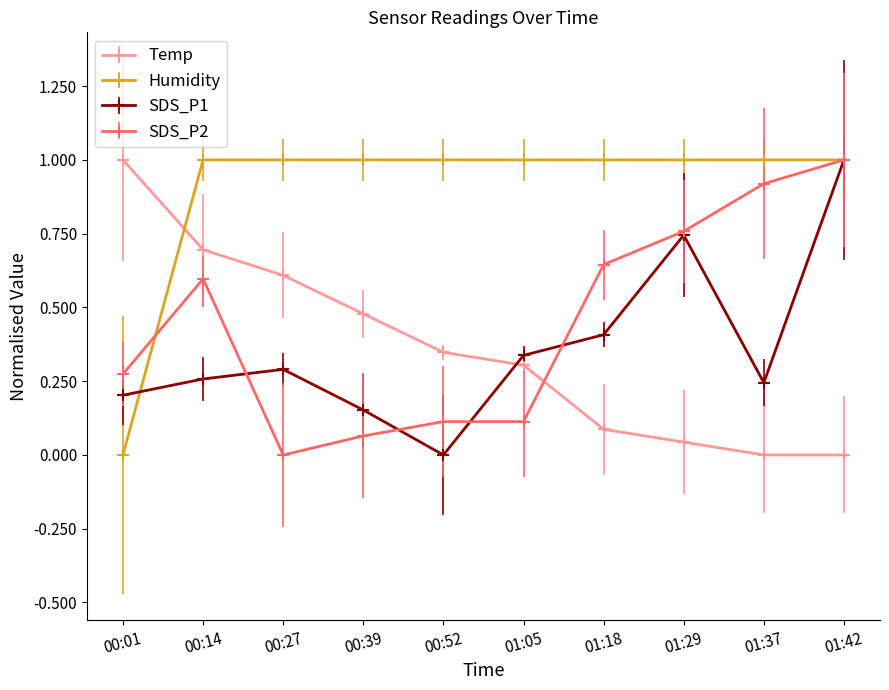

True or false: Temp has more than 0 interior local peaks.

False